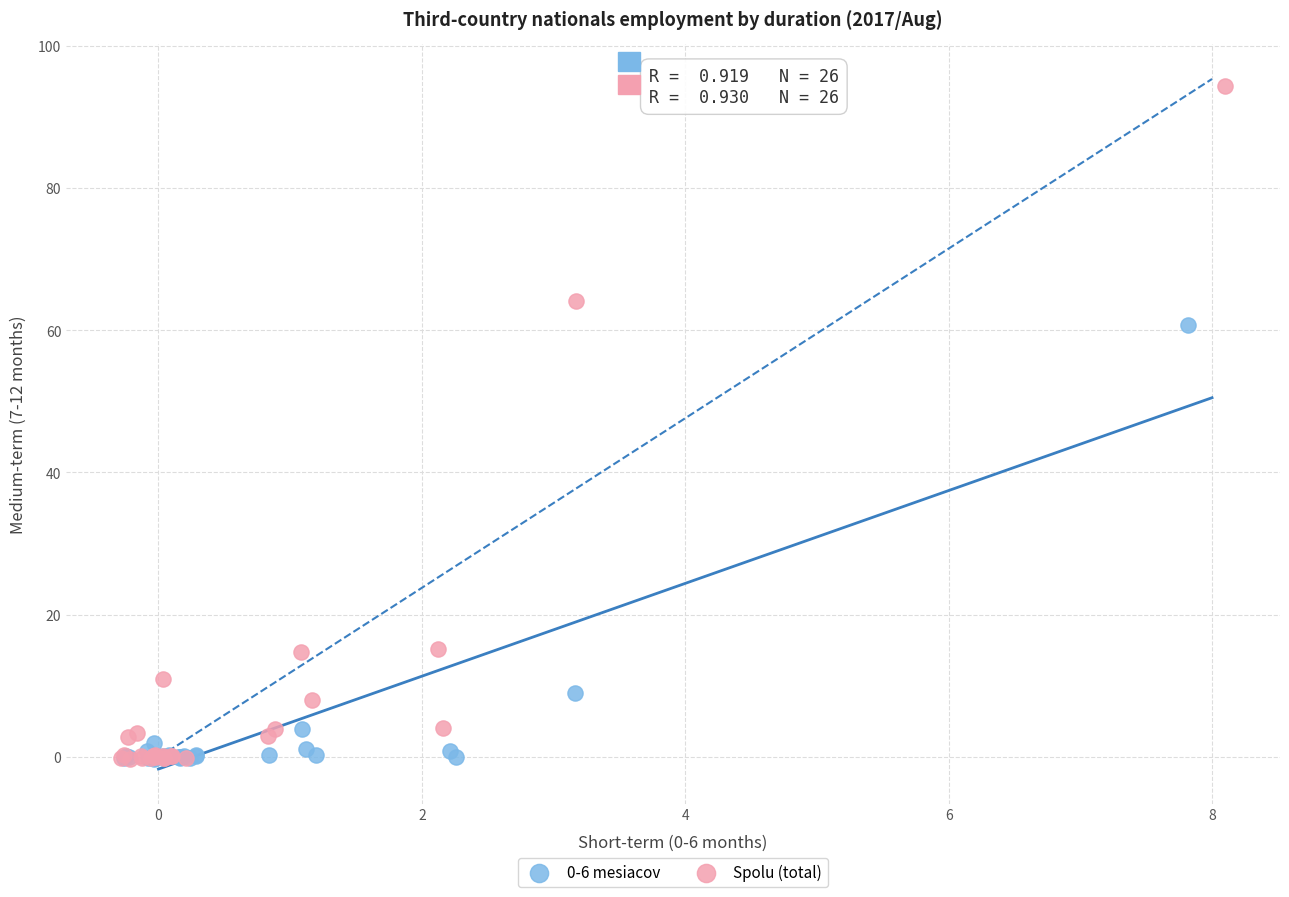

Which series has the widest spread of Y values?

Spolu (total)